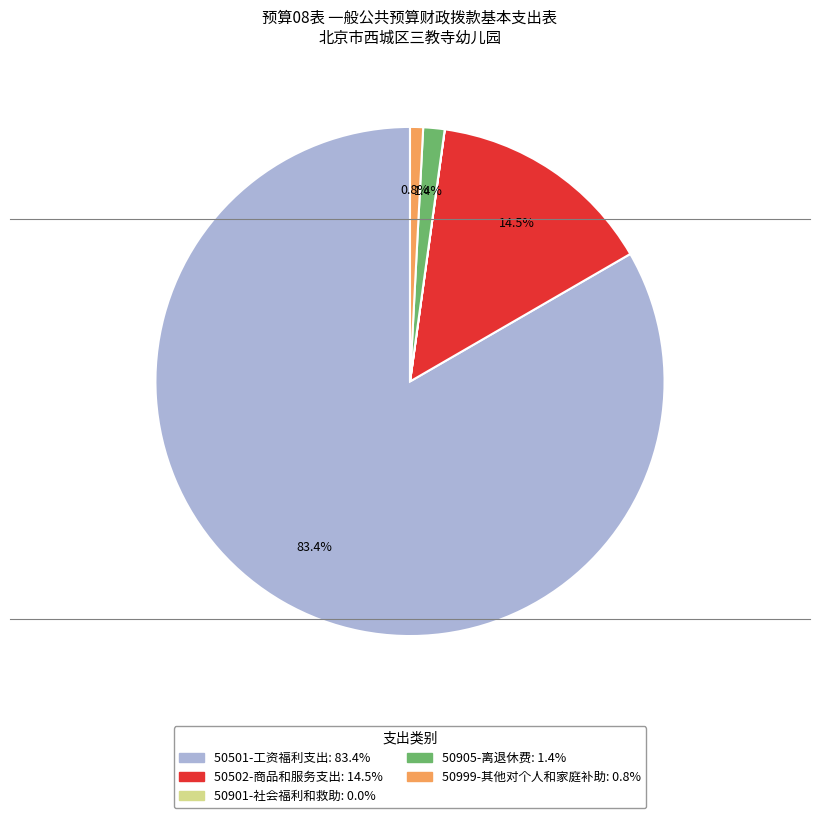

Which category accounts for the majority?

50501-工资福利支出